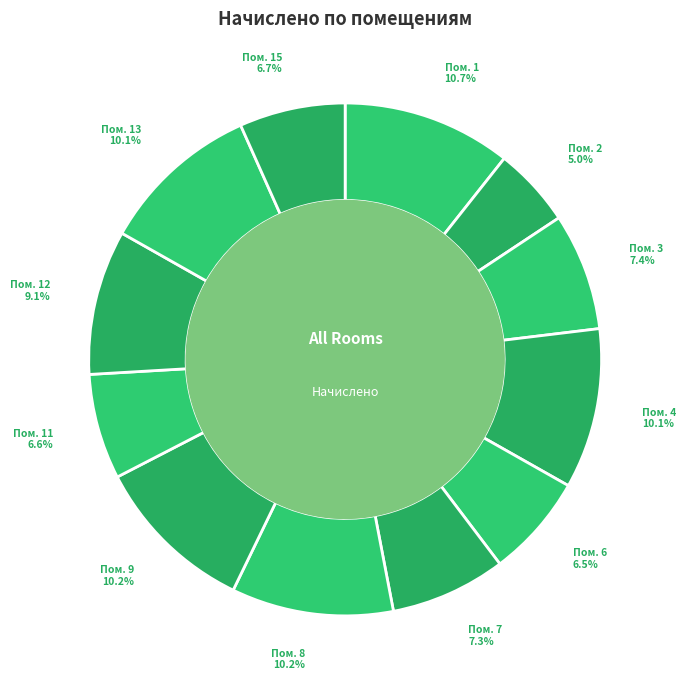

What is the change in value from 6 to 12?

+582.9